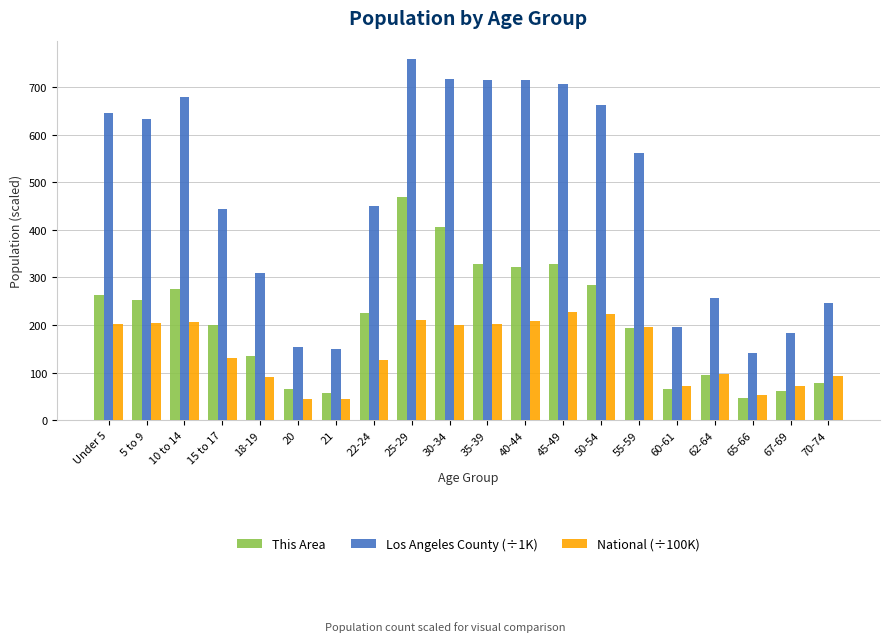

Which series has the largest range (max minus min)?

Los Angeles County (÷1K)